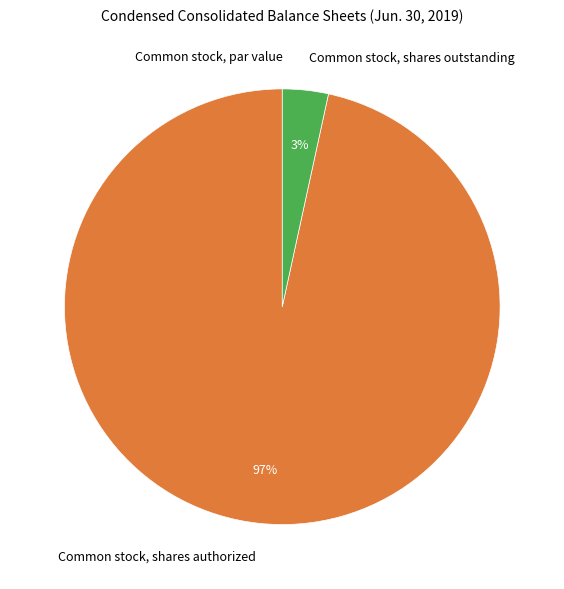

Is the sum of Common stock, shares authorized and Common stock, shares outstanding greater than half?

Yes